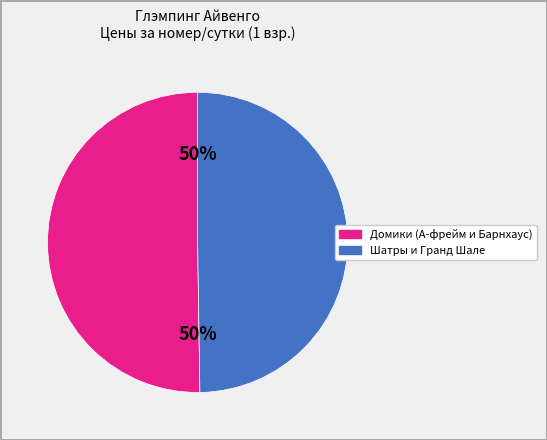

To the nearest percent, what is the average slice percentage?

50%